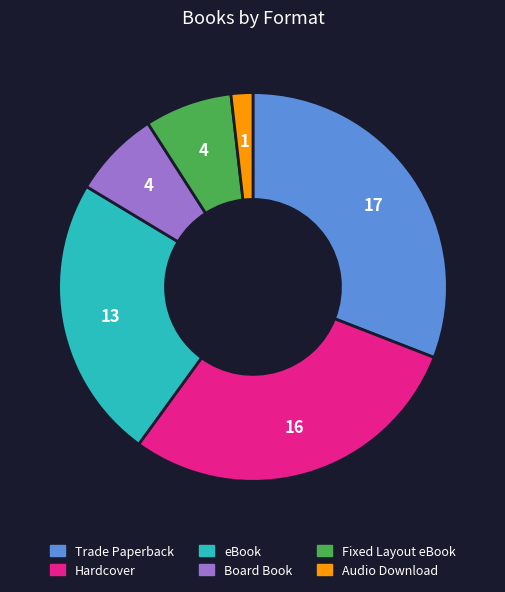

How many slices are in this pie chart?

6